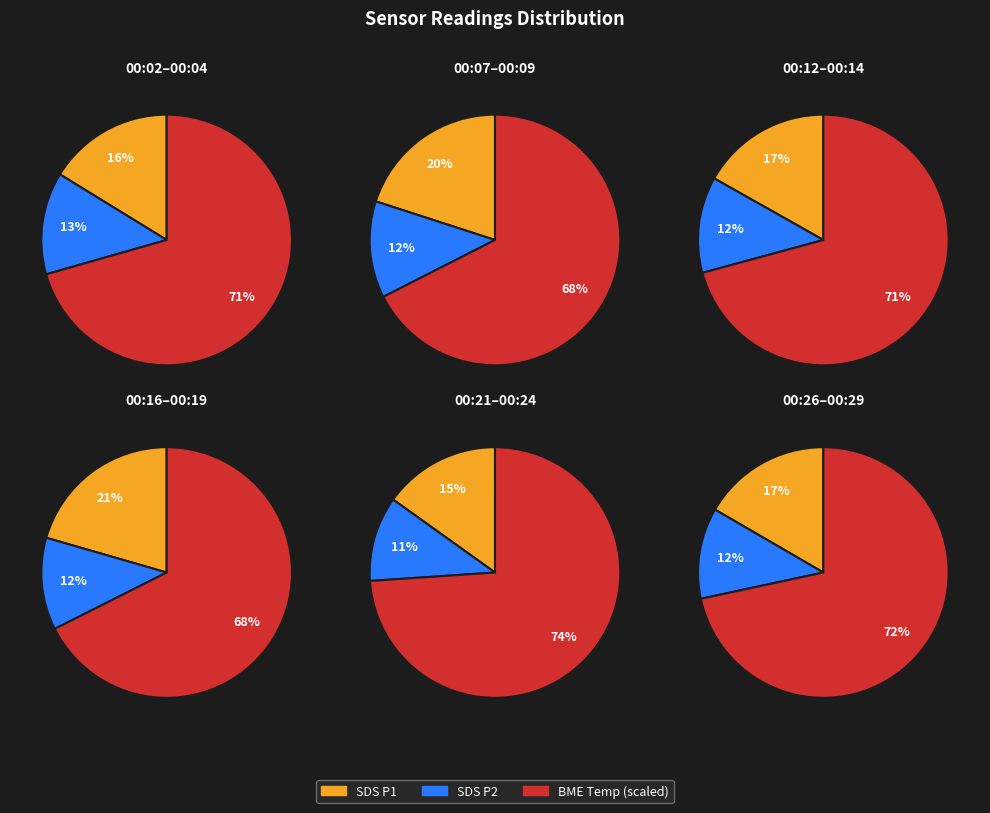

Do 00:24 and 00:29 together represent more than half of the pie?

No